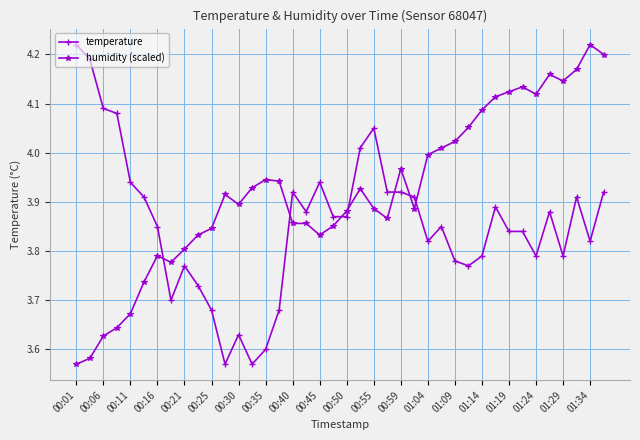

Which series ends up on top after the final intersection of humidity (scaled) and temperature?

humidity (scaled)